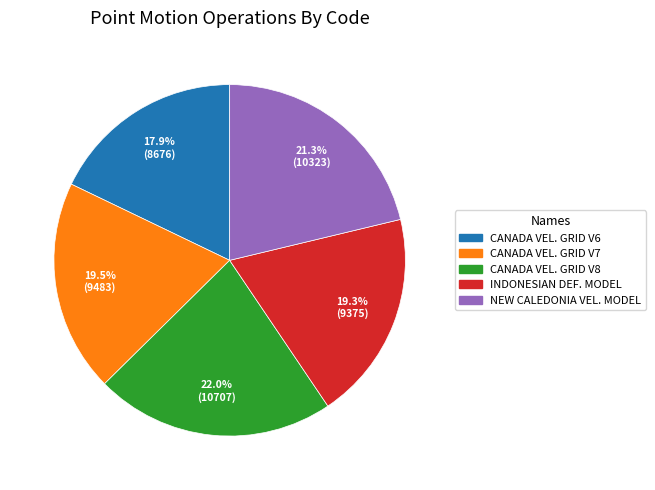

Does any single category account for the majority?

No